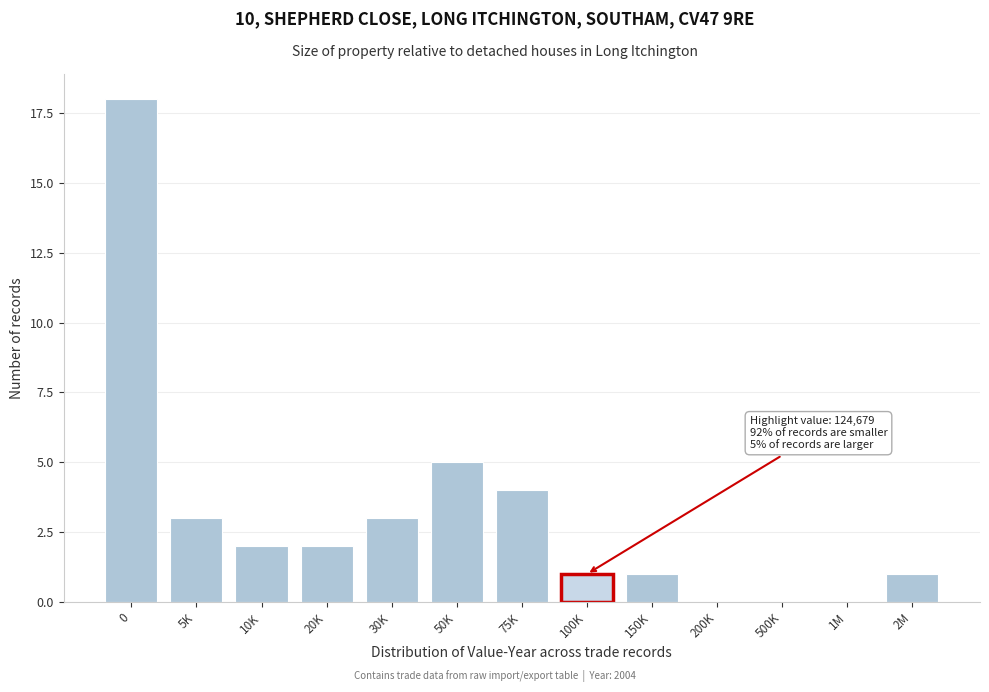

Reading left to right, what are all the values shown in this chart?

0=18	5K=3	10K=2	20K=2	30K=3	50K=5	75K=4	100K=1	150K=1	200K=0	500K=0	1M=0	2M=1